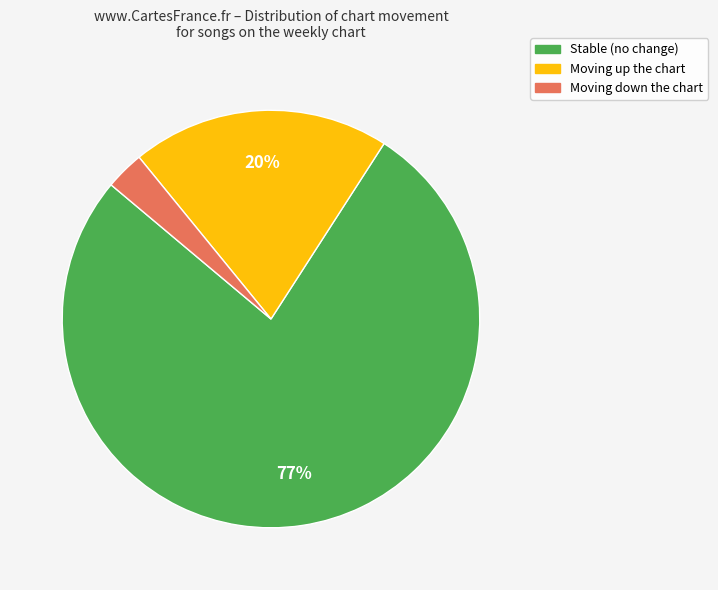

To the nearest percent, what is the average slice percentage?

33%